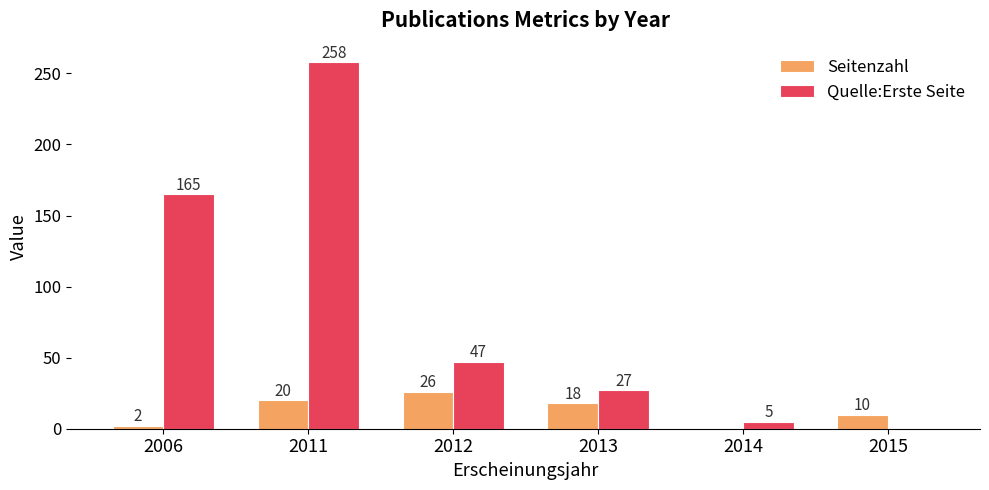

The value of Seitenzahl at 2011 is 20. True or false?

True